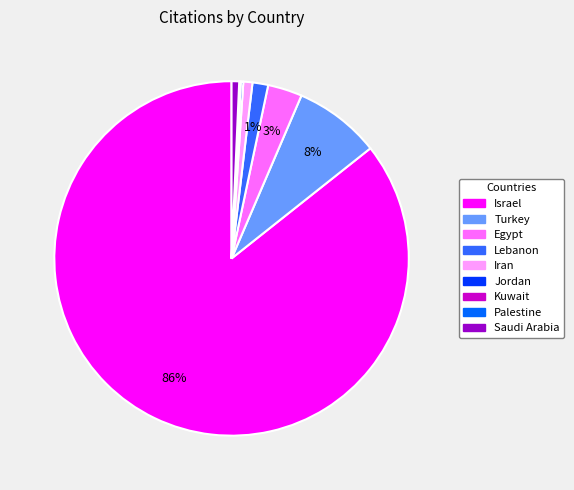

Is it true that Iran is 11% of the pie?

False